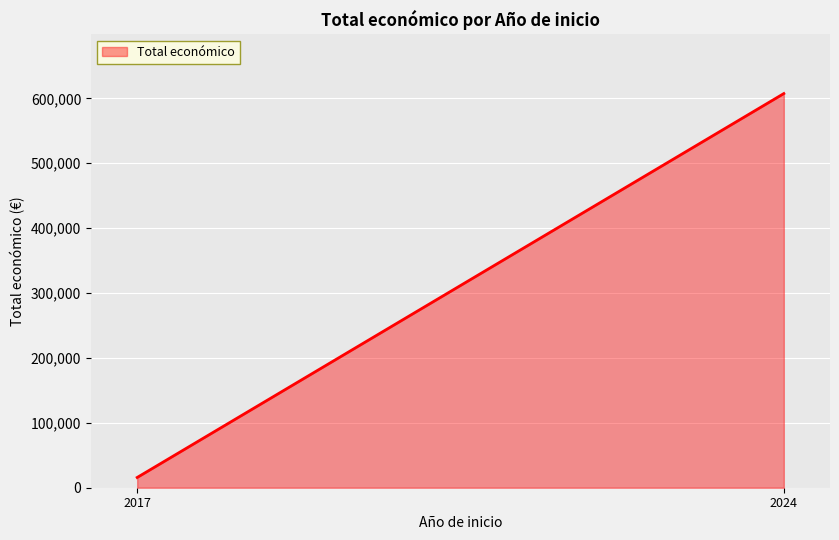

True or false: there are more than 1 points higher than both neighbors.

False